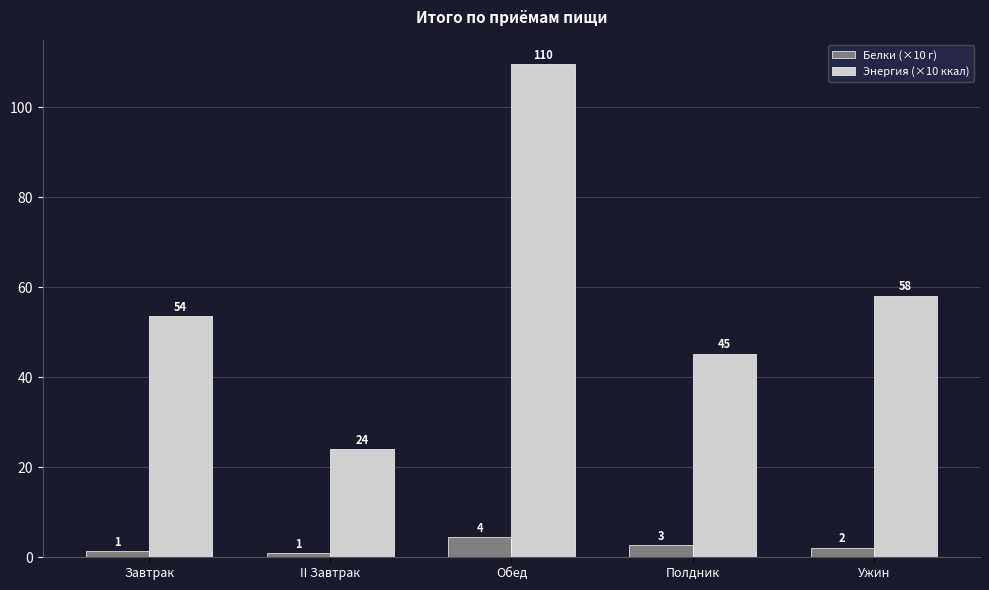

What is the difference between the second highest and minimum values in the Энергия (×10 ккал) series?

34.2